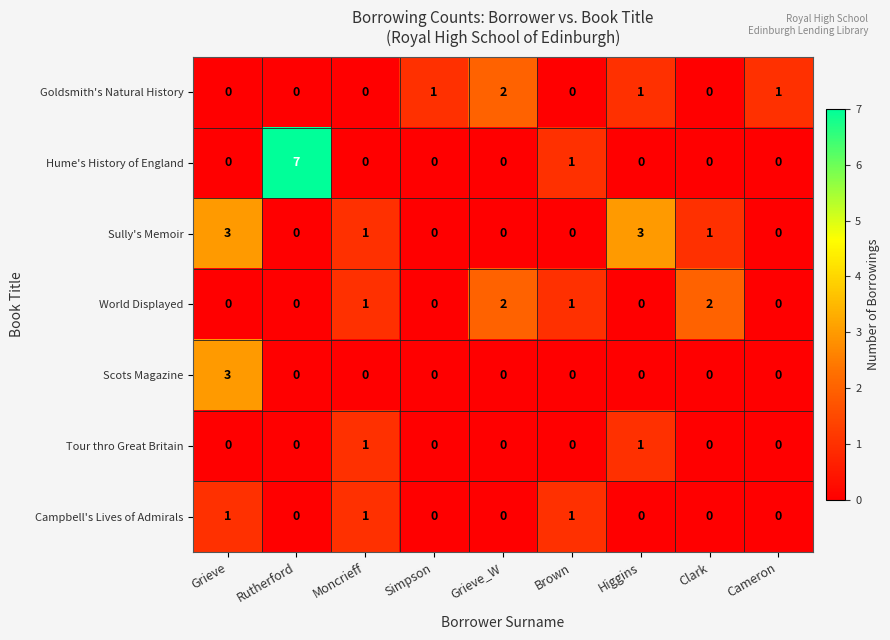

Count the number of categories in the chart.

9